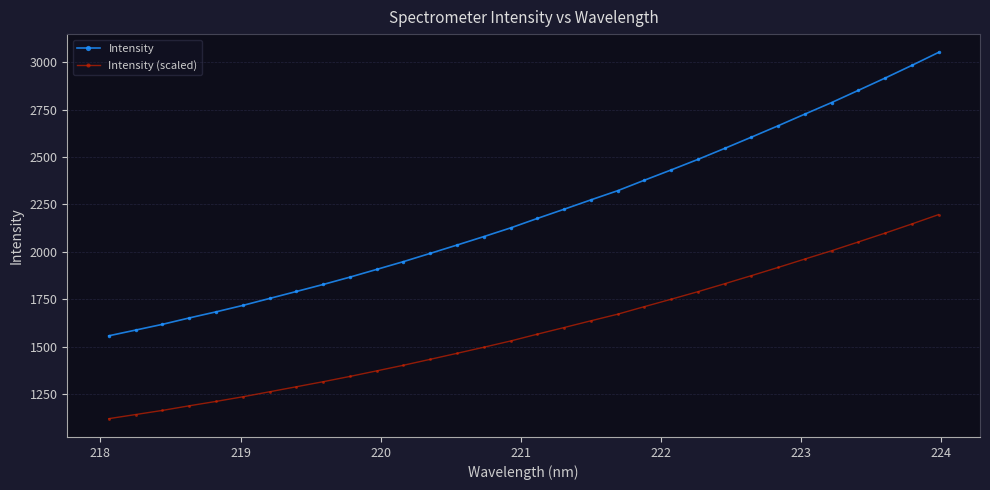

What is the difference between the maximum and minimum values in the Intensity series?

1492.4